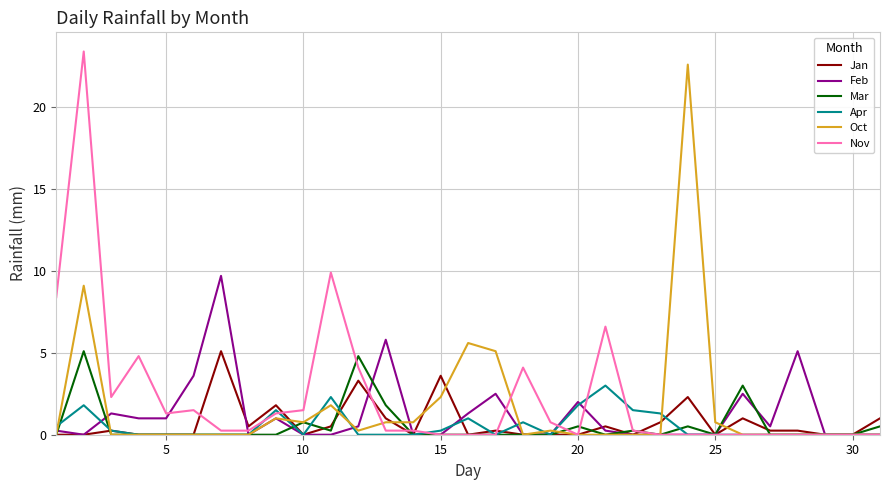

What is the total value across all series at 10?

3.0